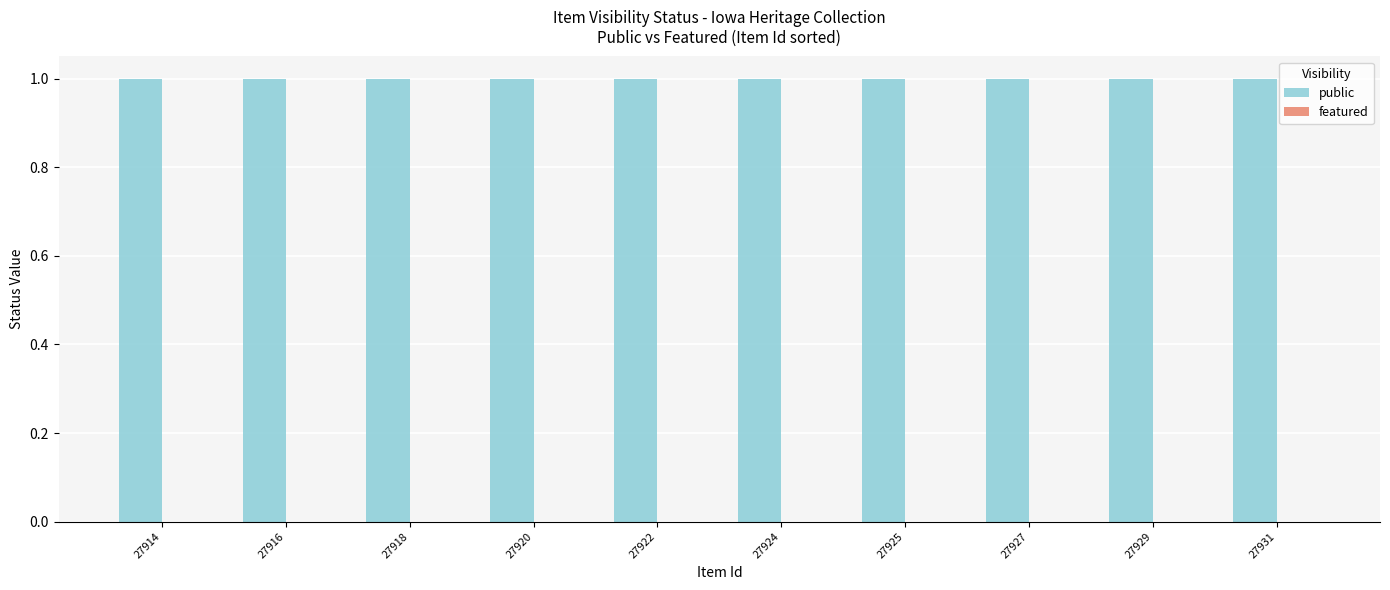

Are the bars horizontal?

No